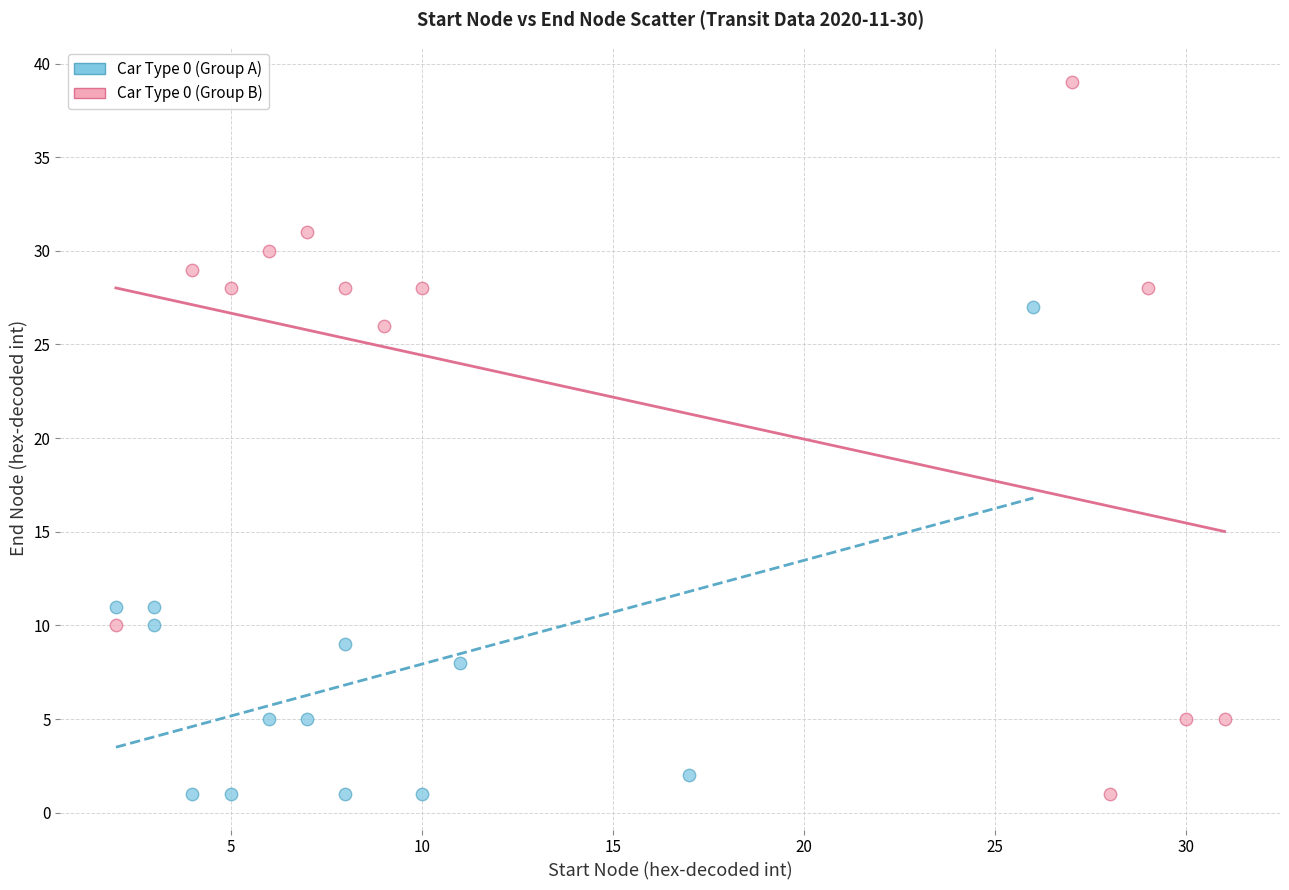

Which series contains the highest Y value?

Car Type 0 (Group B)